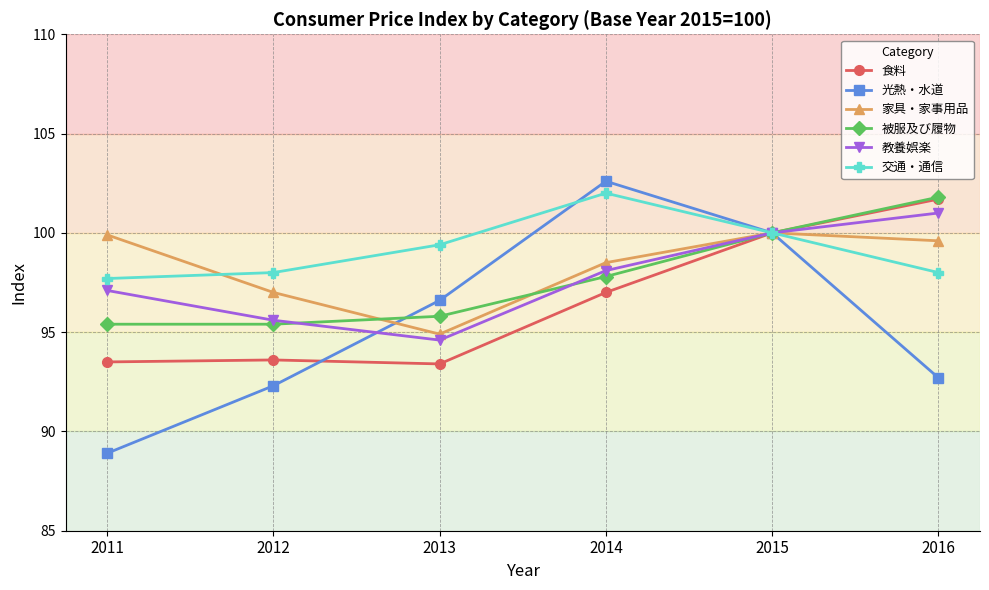

The 交通・通信 series shows 100.0 at 2015. True or false?

True